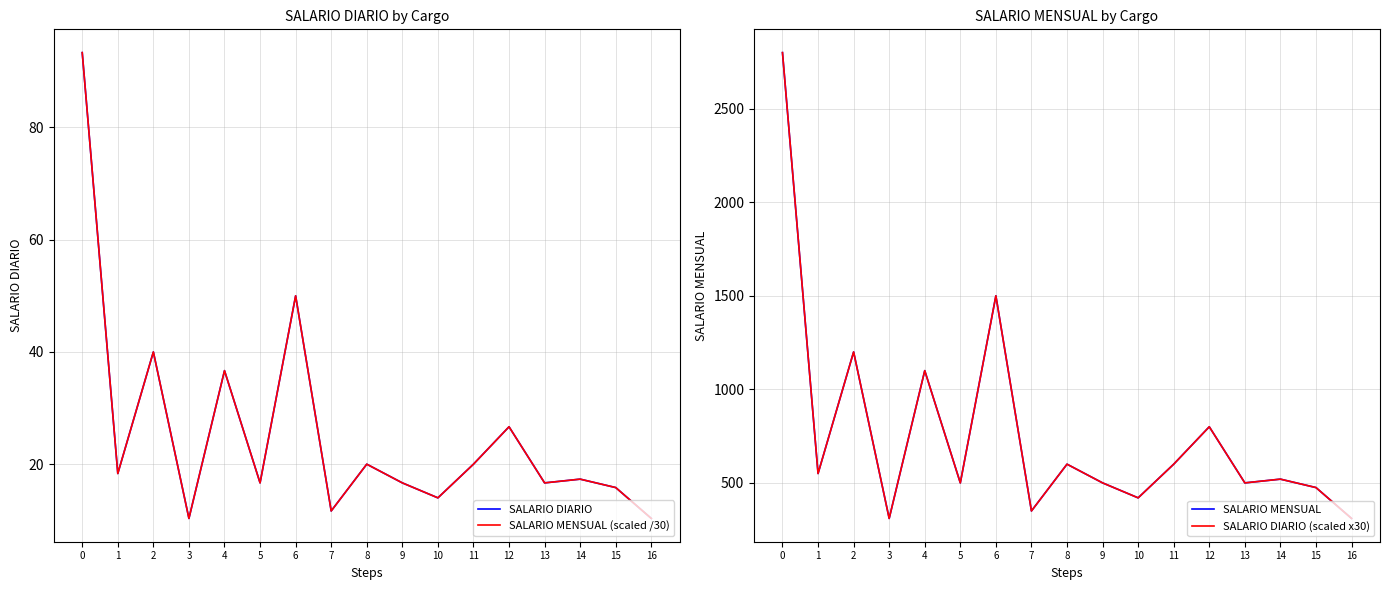

What is the value of the SALARIO MENSUAL point at the 7th from the left?

1500.0